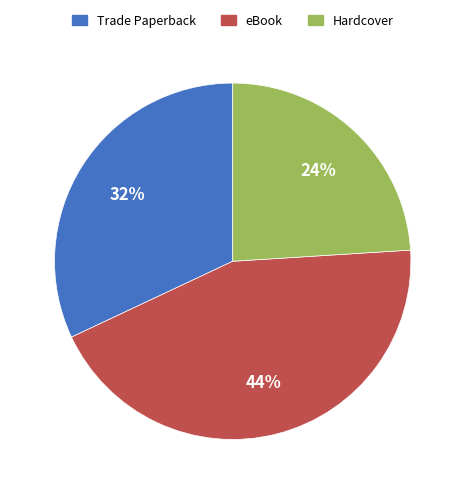

How many slices are in this pie chart?

3